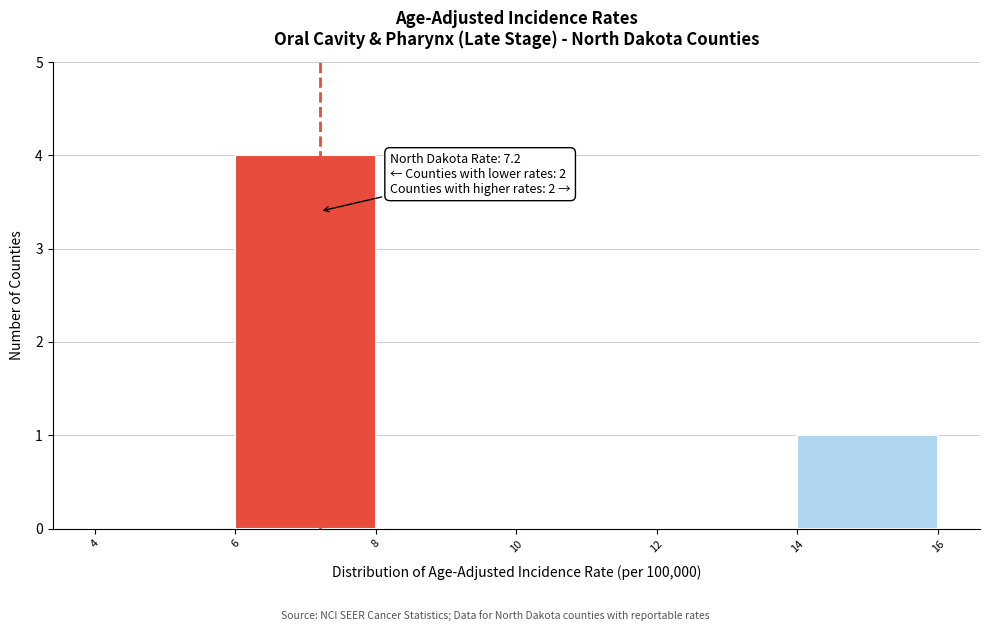

Over which range of the x-axis is the bar tallest?

6 to 8